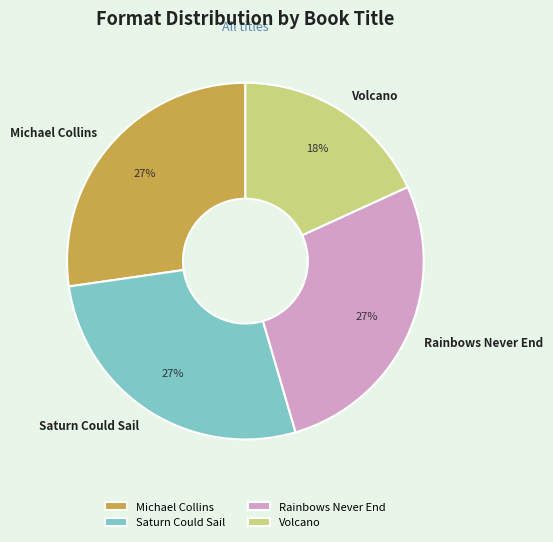

To the nearest percent, what percentage of the pie is Saturn Could Sail?

27%